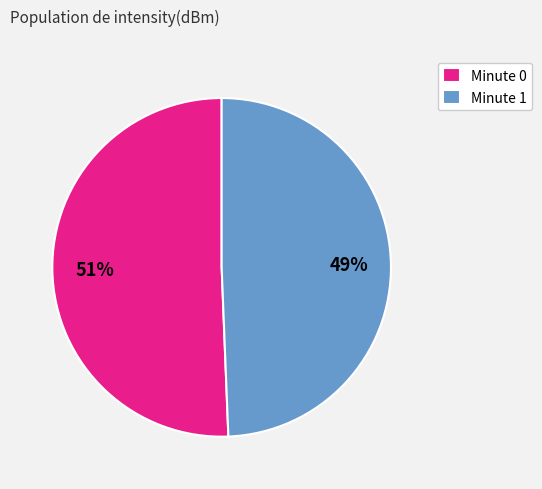

The Minute 1 slice represents 49% of the pie. True or false?

True